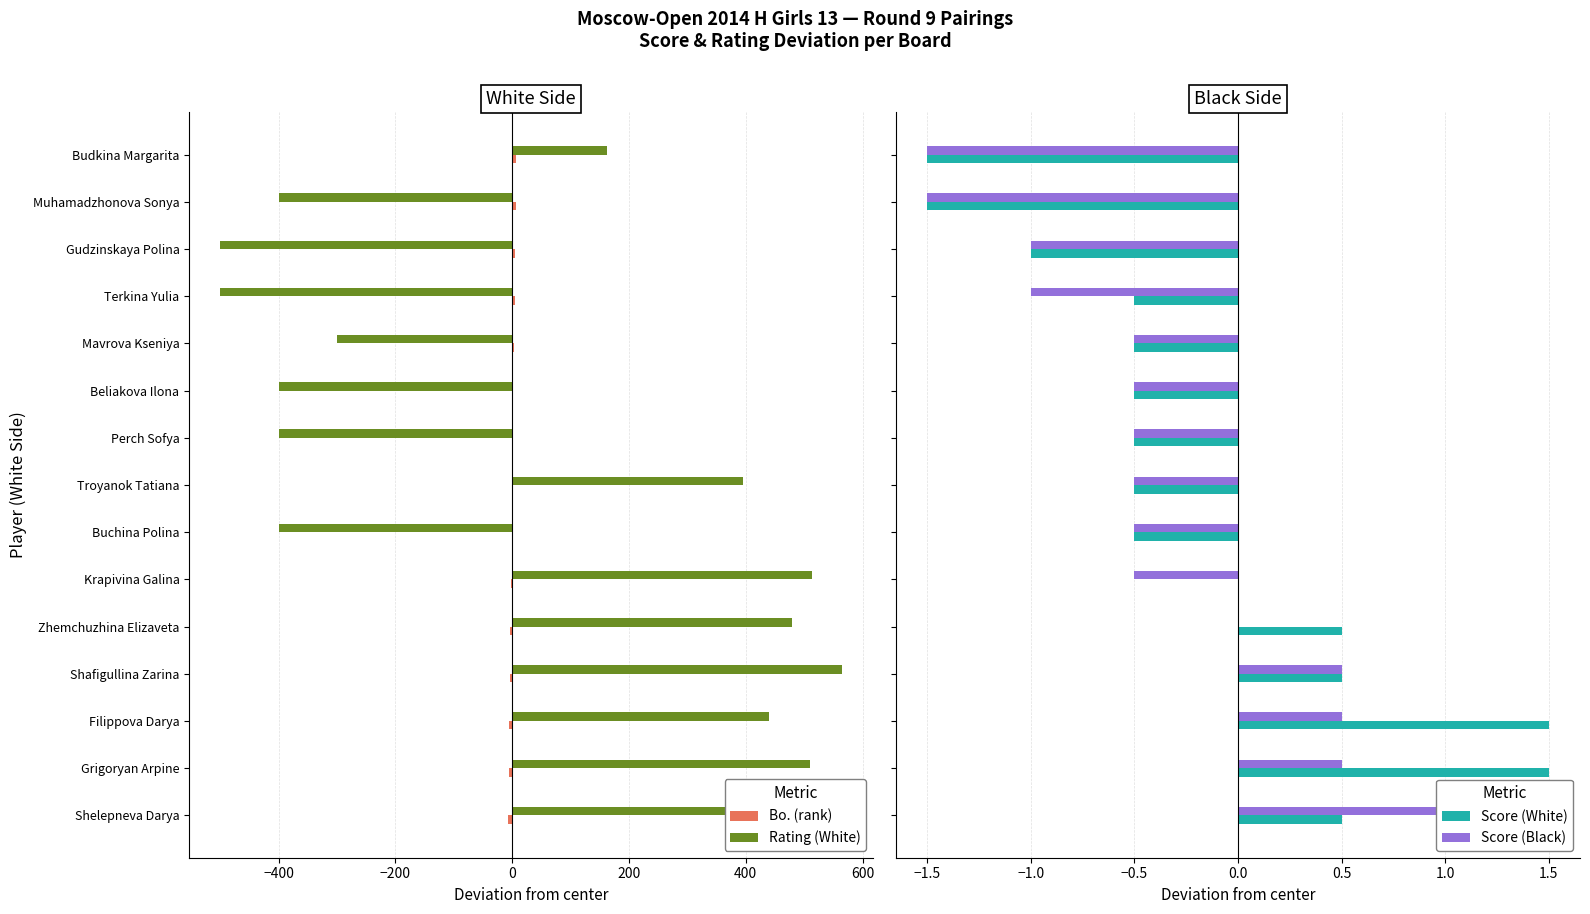

How many Score (White) values are between 0 and 1?

4